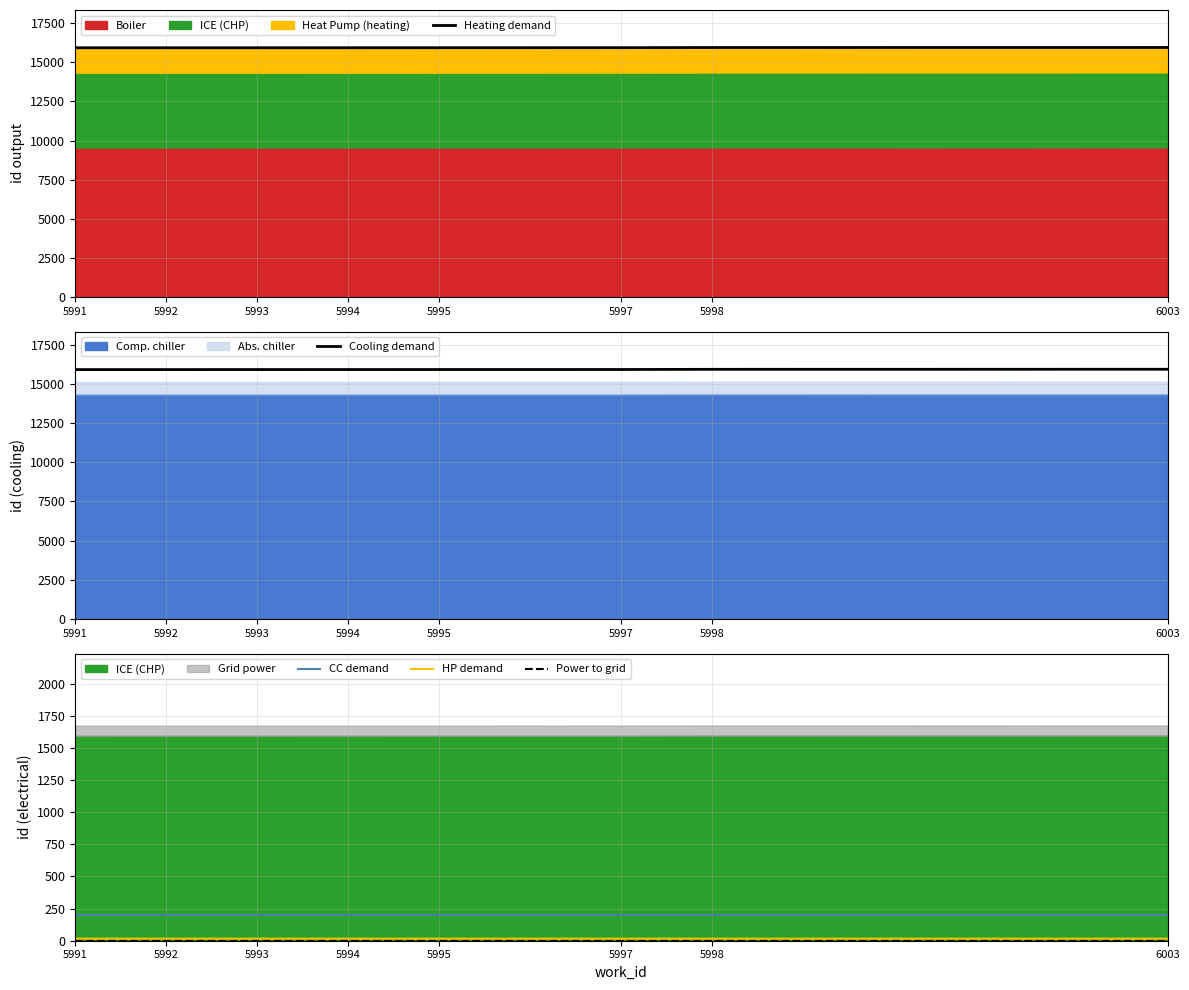

True or false: Heating demand and HP demand cross at least once.

False